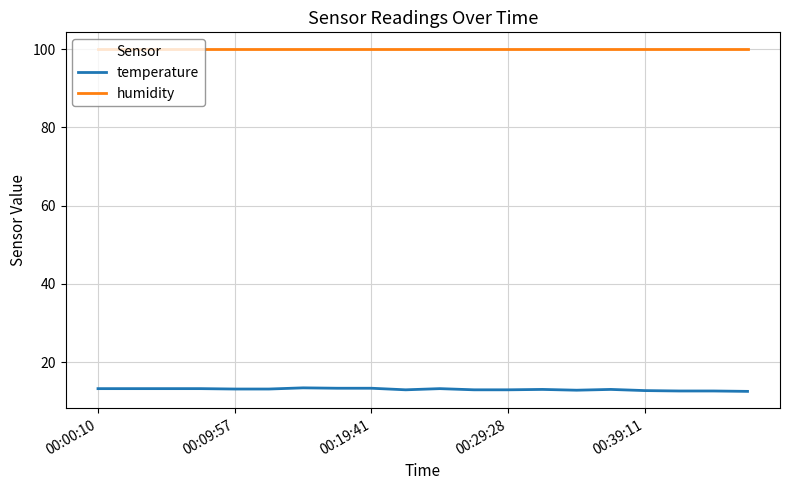

True or false: humidity and temperature cross at least once.

False